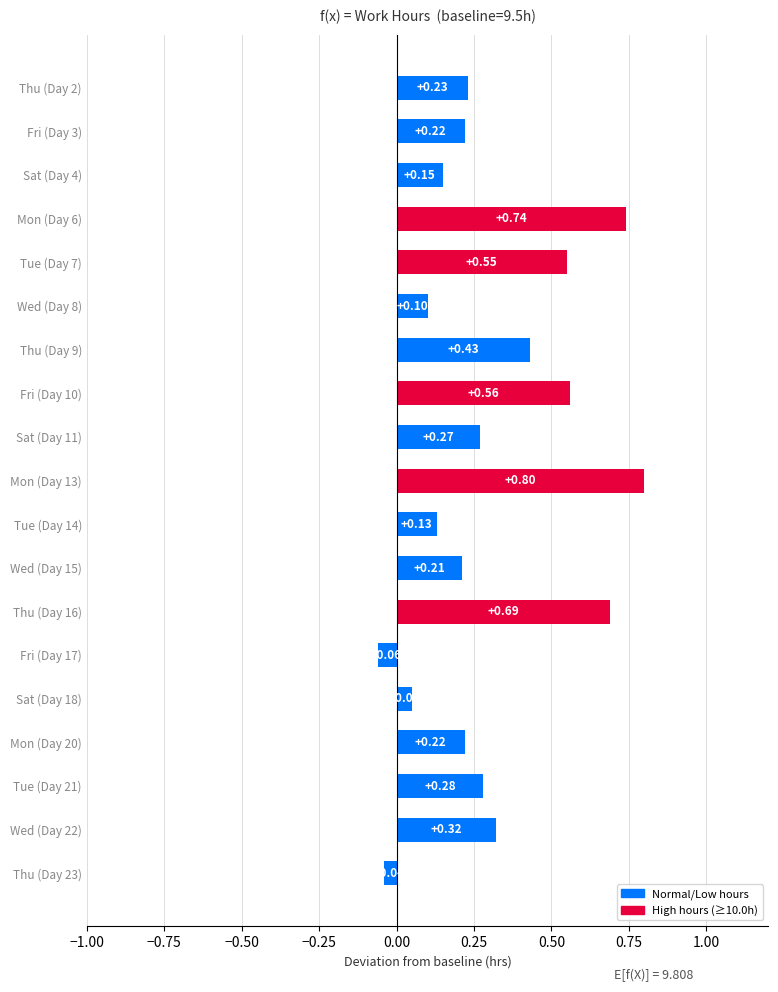

Which has a higher value, Tue (Day 21) or Wed (Day 15)?

Tue (Day 21)